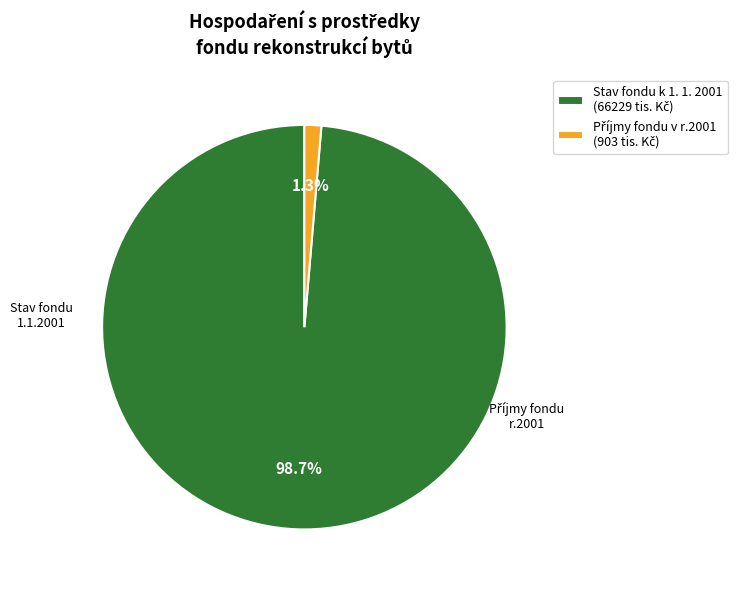

Is there a majority slice in this chart?

Yes